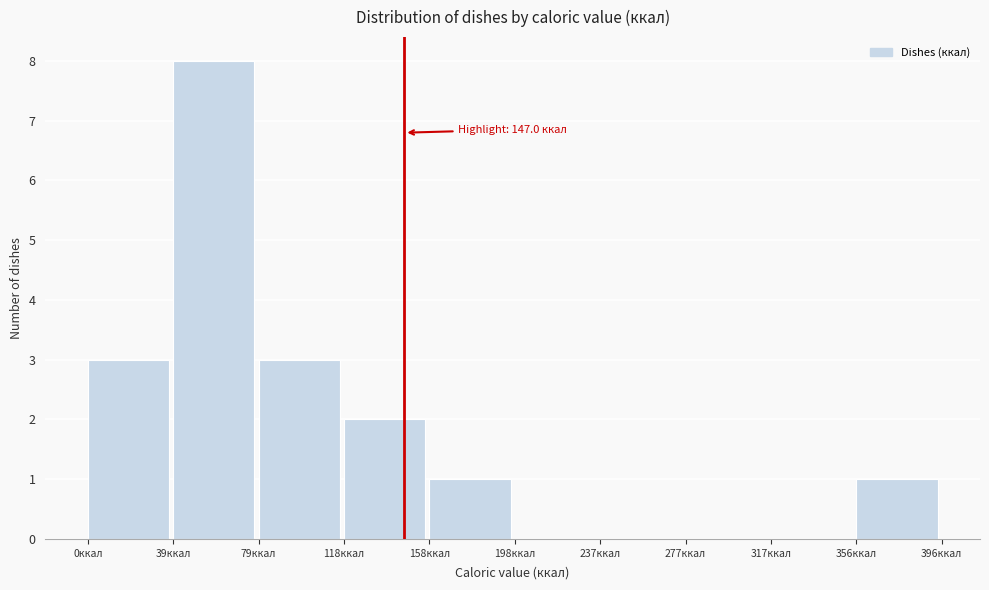

Over which range of the x-axis is the bar tallest?

40 to 80